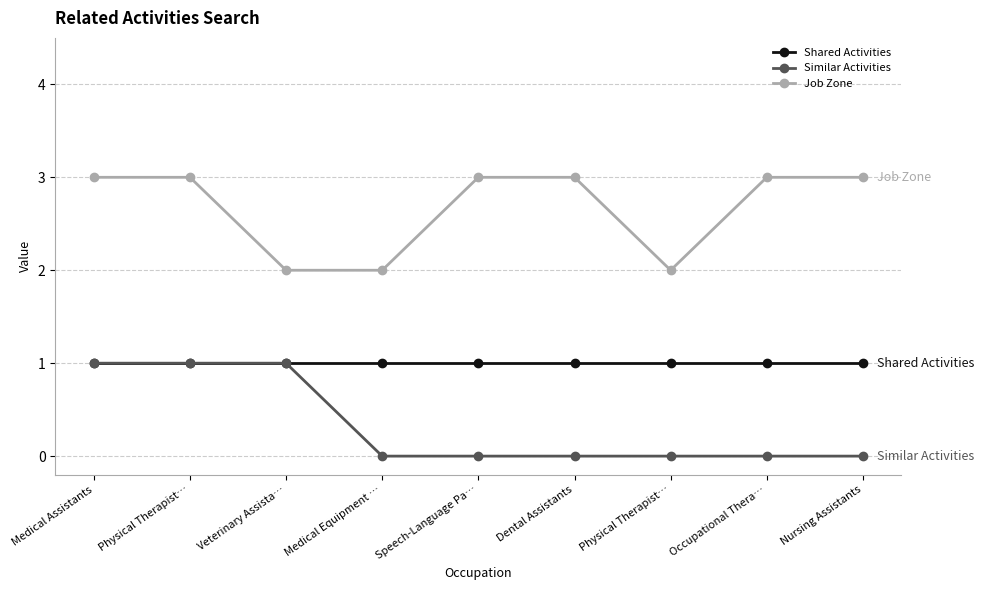

Reading right to left, extract all data points from this chart.

Shared Activities: 1	1	1	1	1	1	1	1	1
Similar Activities: 0	0	0	0	0	0	1	1	1
Job Zone: 3	3	2	3	3	2	2	3	3